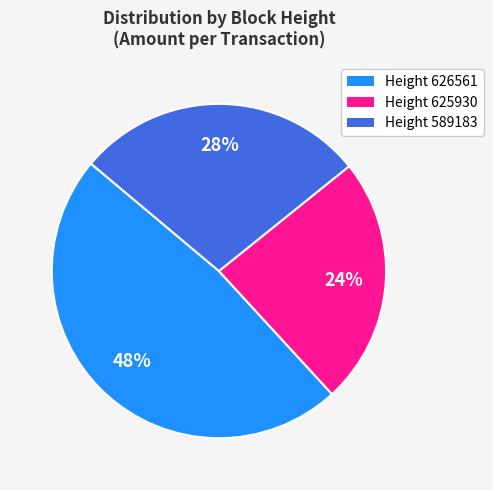

To the nearest percent, what percentage of the pie is Height 625930?

24%